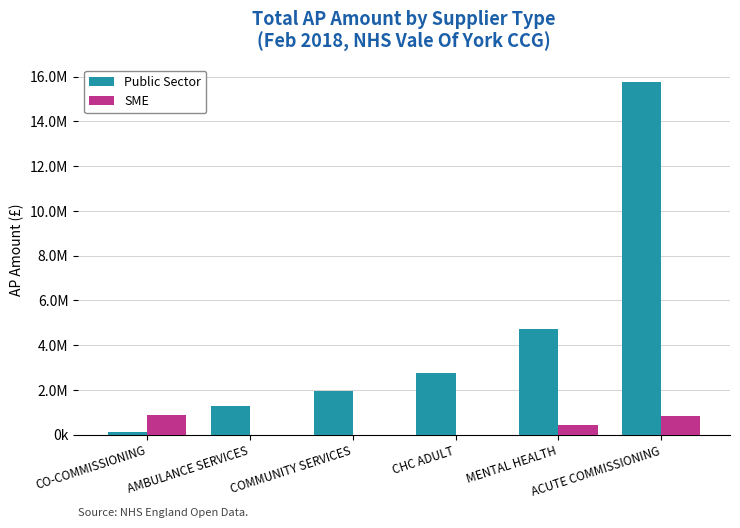

How many series are shown in this chart?

2